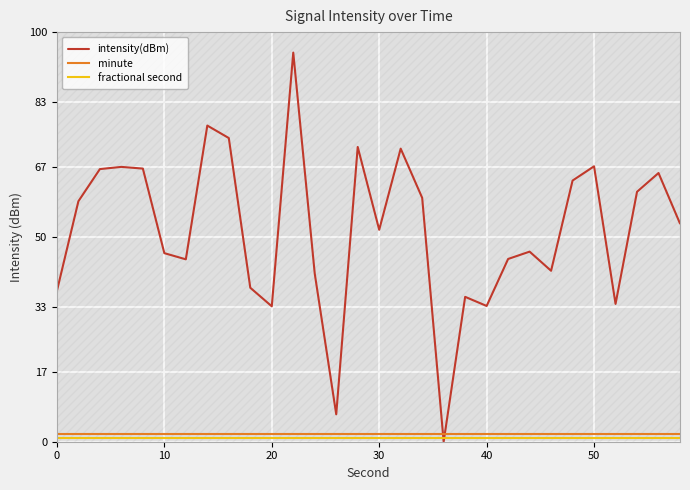

Is it true that fractional second equals 1.6 at 0?

False